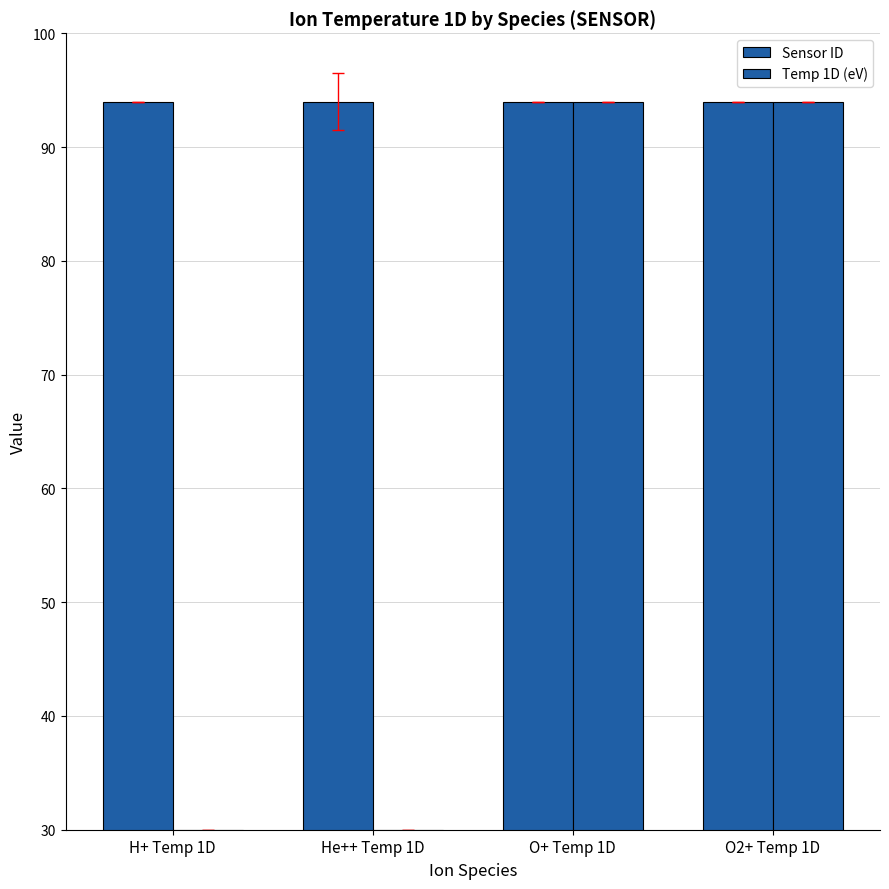

Reading left to right, list all the values displayed in this chart.

Sensor ID: H+ Temp 1D=94	He++ Temp 1D=94	O+ Temp 1D=94	O2+ Temp 1D=94
Temp 1D (eV): H+ Temp 1D=30	He++ Temp 1D=30	O+ Temp 1D=94	O2+ Temp 1D=94